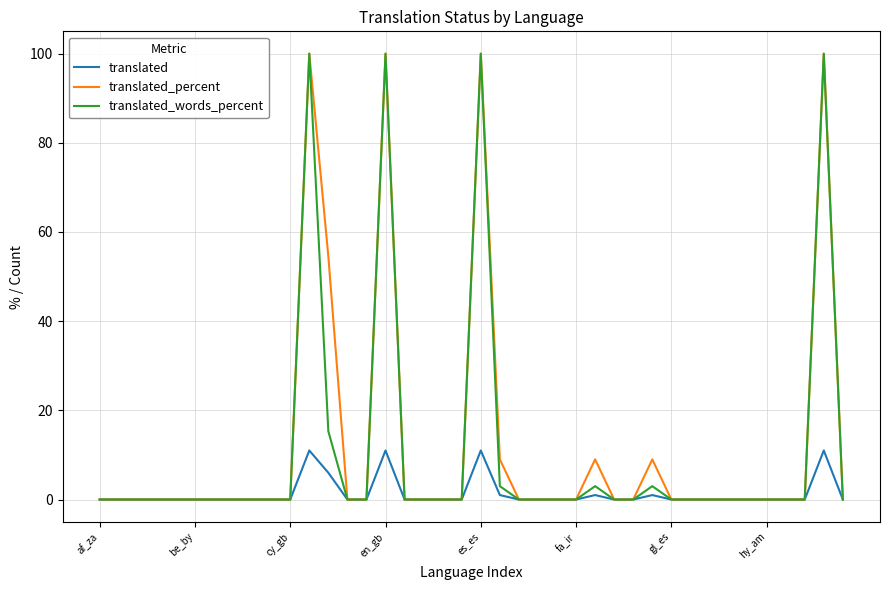

What is the highest value of the translated_percent series?

100.0